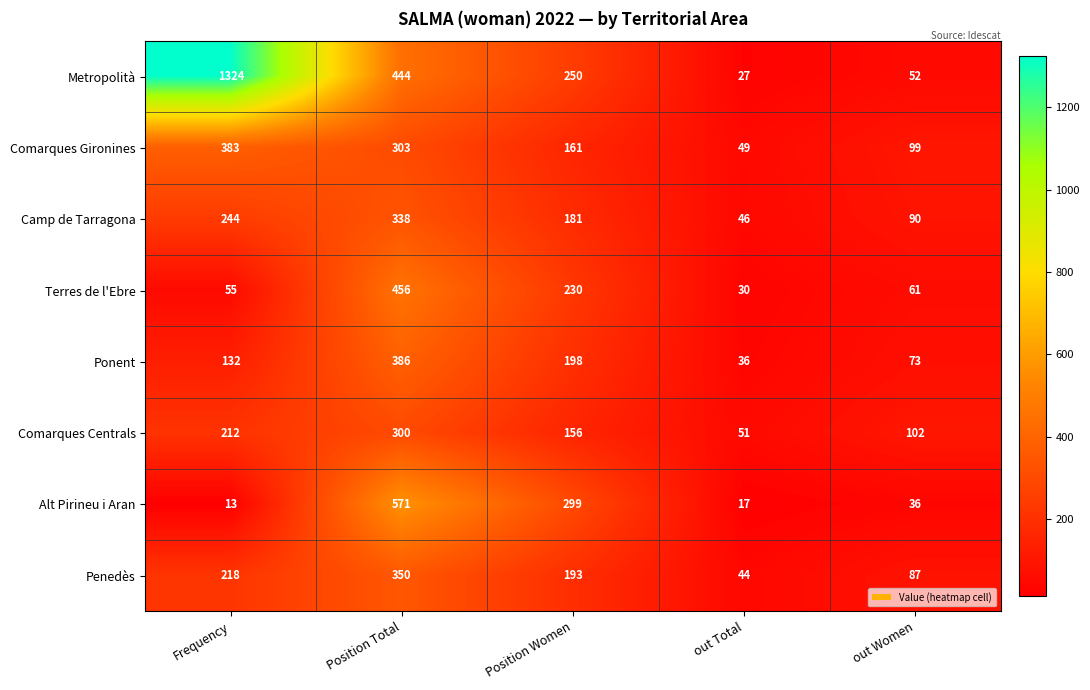

How many Comarques Gironines values are between 99 and 303?

3